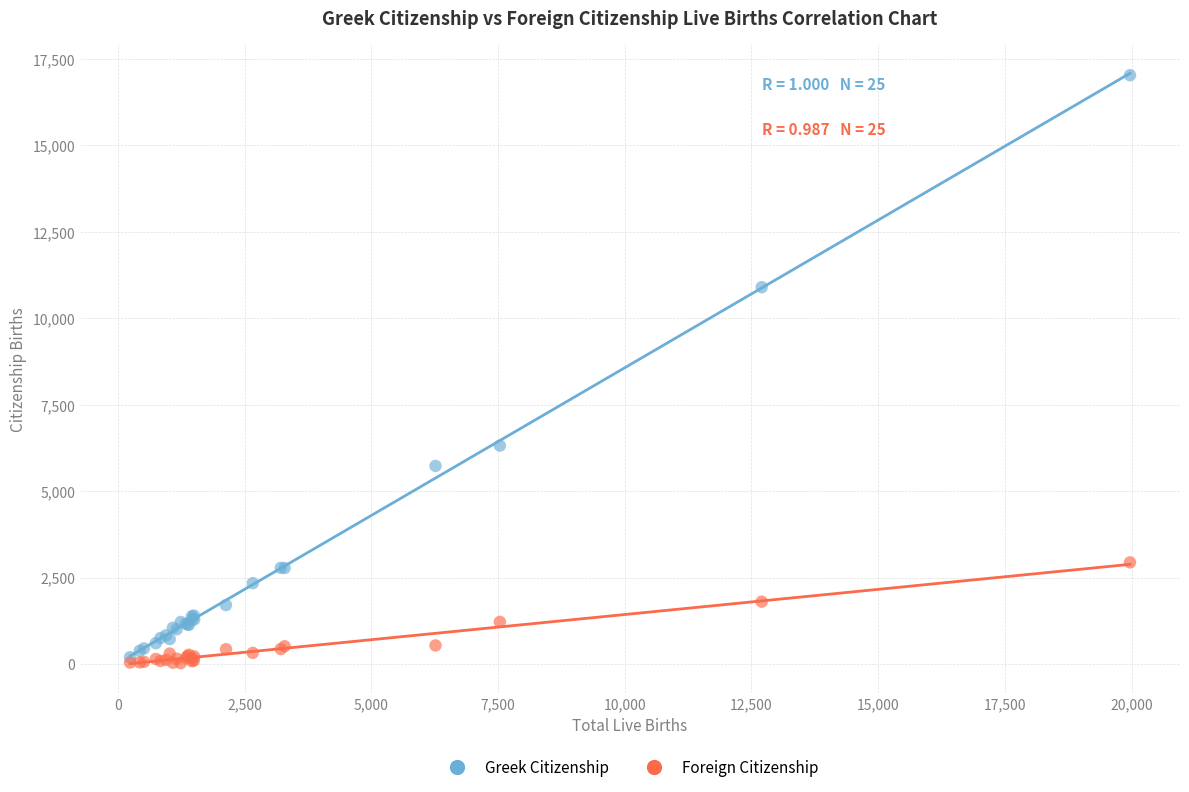

Which series has the widest spread of Y values?

Greek Citizenship